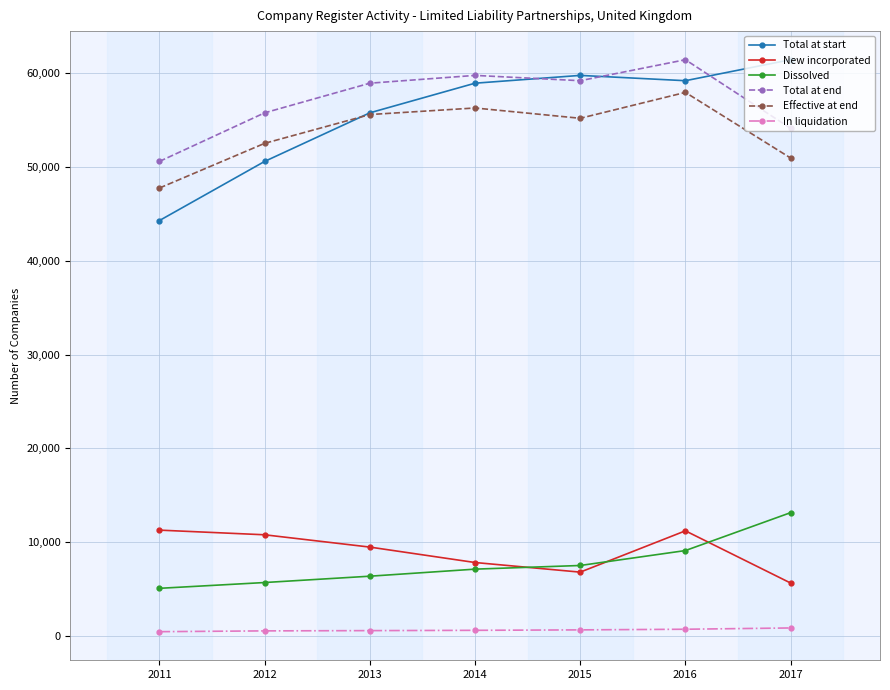

What are all the series names shown in the legend?

Total at start, New incorporated, Dissolved, Total at end, Effective at end, In liquidation